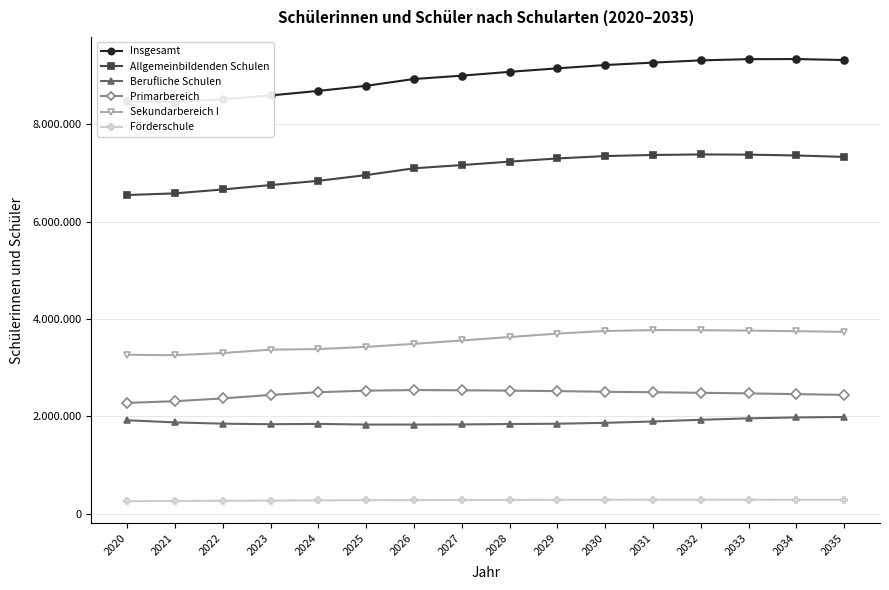

Which series has the largest range (max minus min)?

Insgesamt